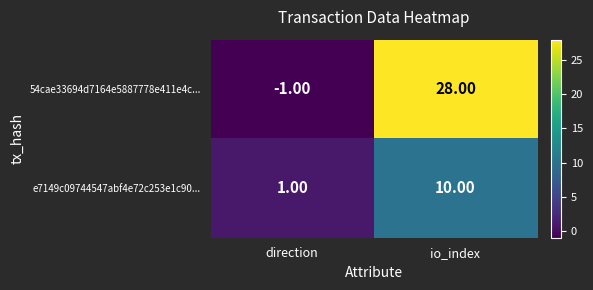

Where is 54cae33694d7164e5887778e411e4c... nearest to the value 13?

direction